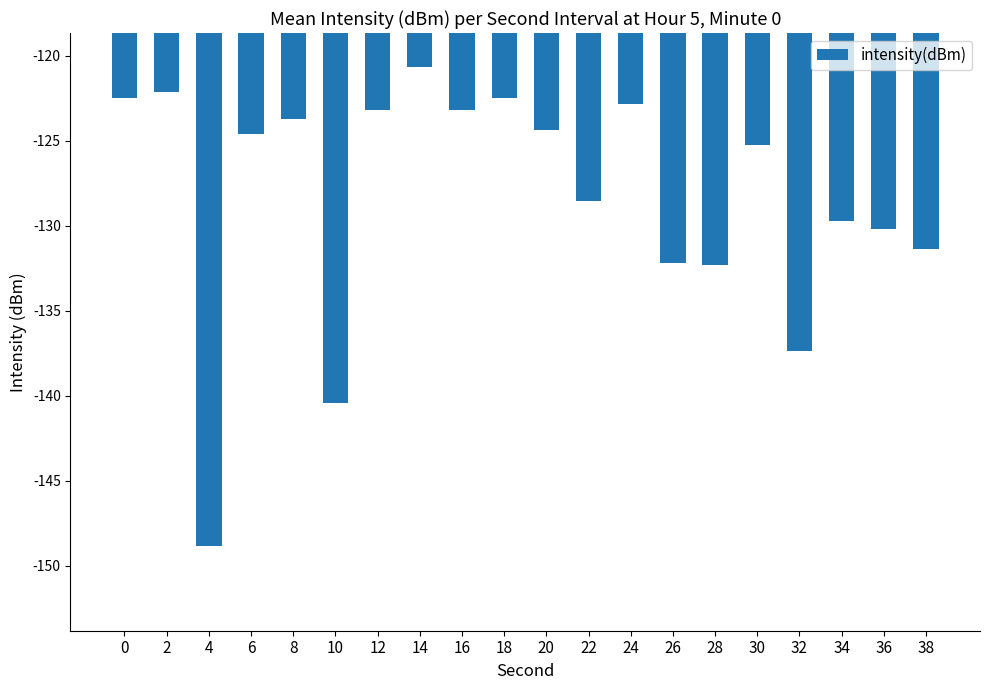

What is the difference between the maximum and second lowest values?

19.8